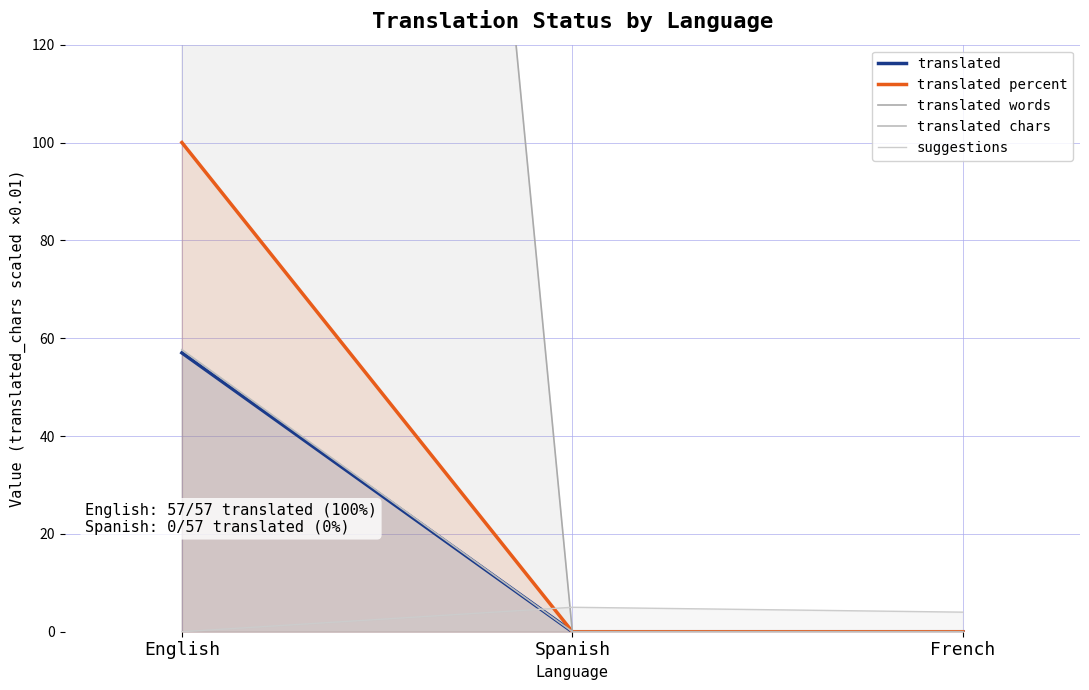

How many lines are shown in the chart?

5